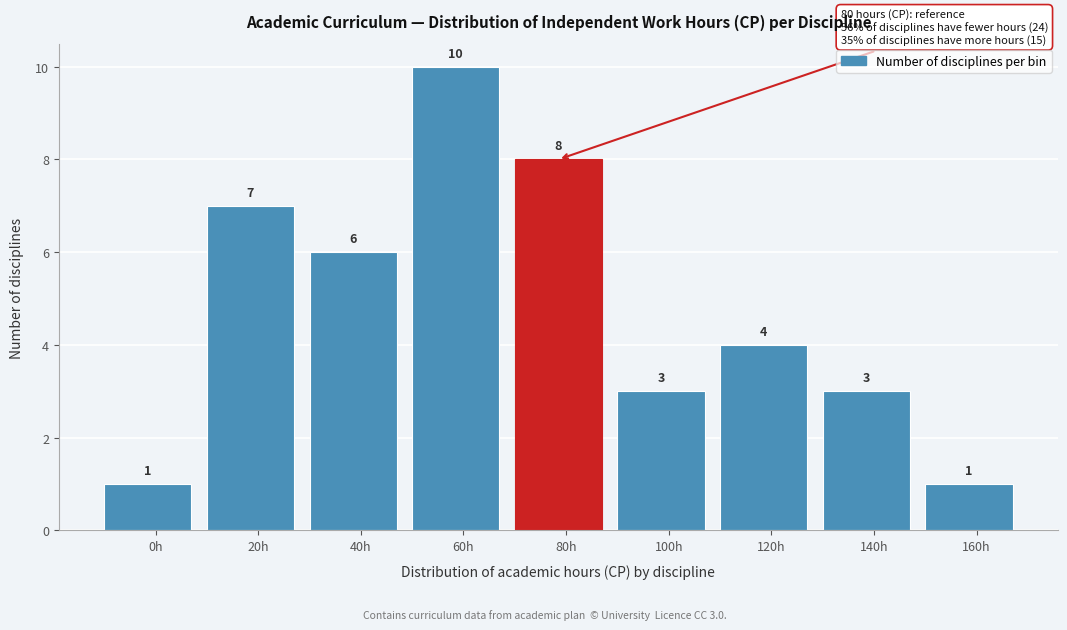

Reading left to right, extract all data points from this chart.

0h=1	20h=7	40h=6	60h=10	80h=8	100h=3	120h=4	140h=3	160h=1